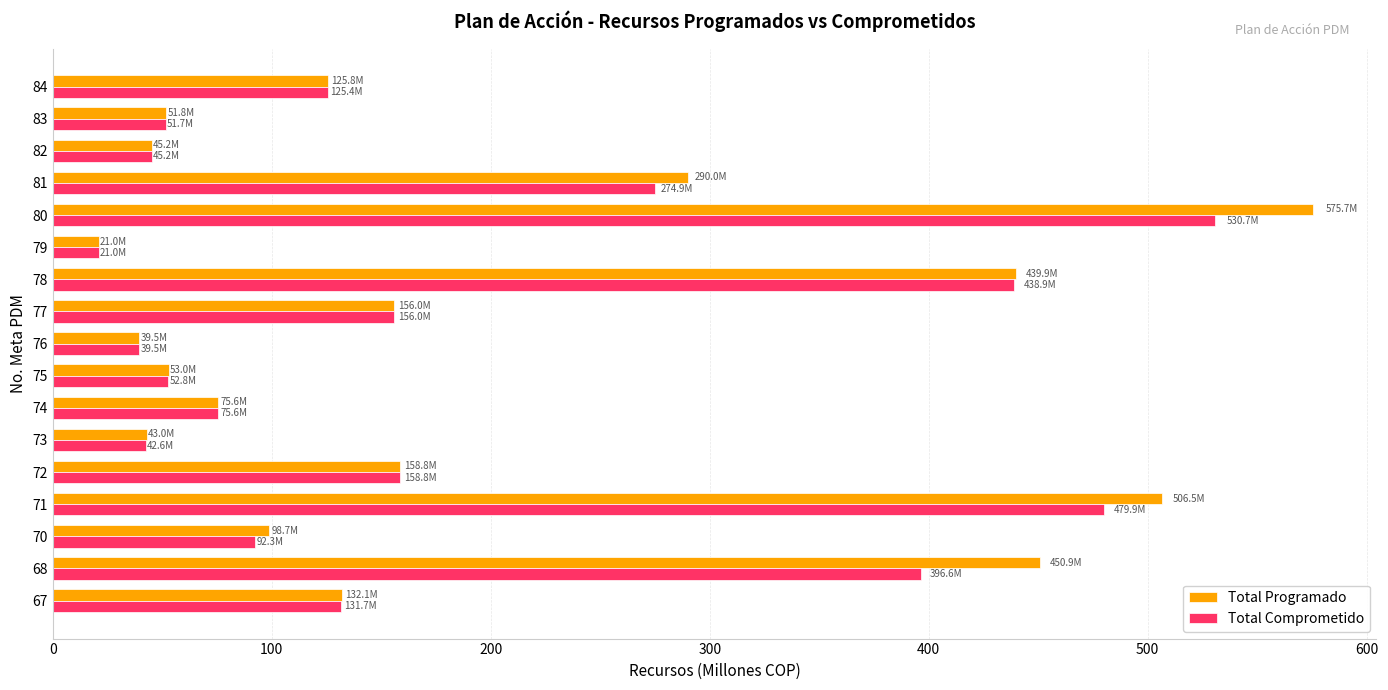

What is the difference between the highest and lowest values at 68?

54.3